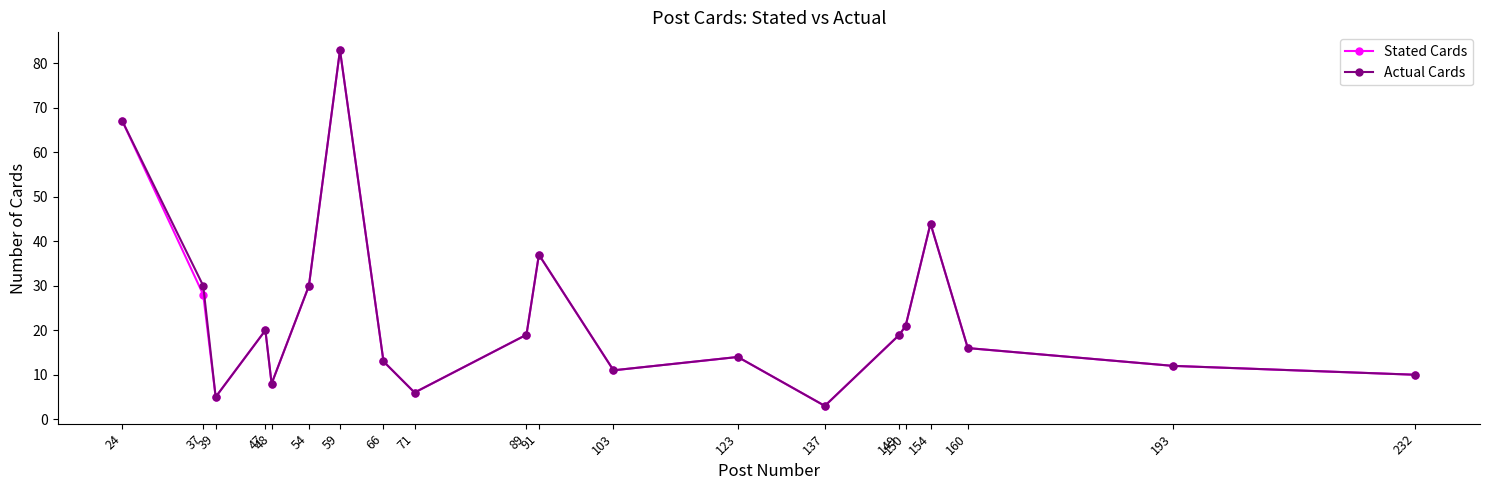

Reading left to right, list all the values displayed in this chart.

Stated Cards: 24=67	37=28	39=5	47=20	48=8	54=30	59=83	66=13	71=6	89=19	91=37	103=11	123=14	137=3	149=19	150=21	154=44	160=16	193=12	232=10
Actual Cards: 24=67	37=30	39=5	47=20	48=8	54=30	59=83	66=13	71=6	89=19	91=37	103=11	123=14	137=3	149=19	150=21	154=44	160=16	193=12	232=10